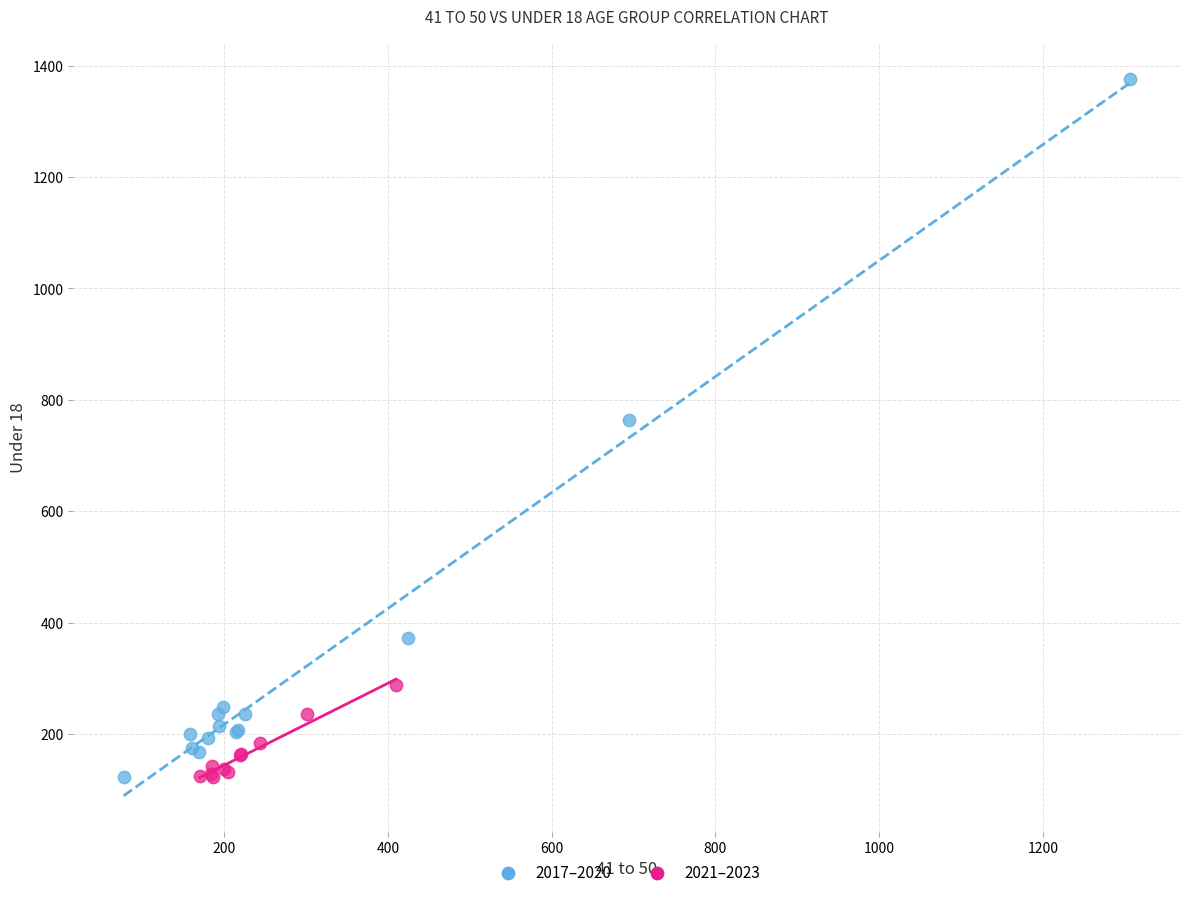

Which series contains the highest Y value?

2017–2020